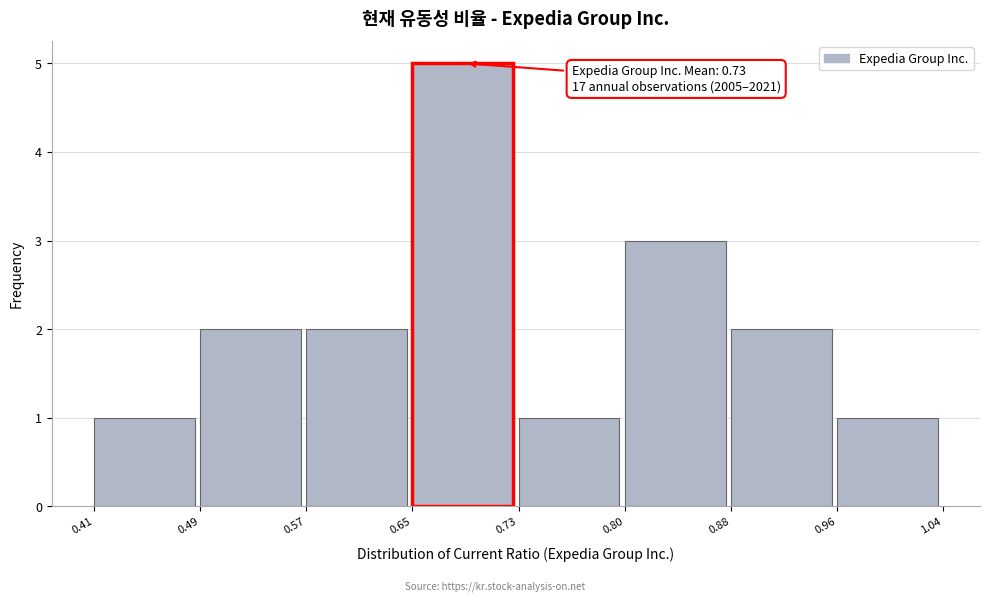

Over which range of the x-axis is the bar tallest?

0.65 to 0.73